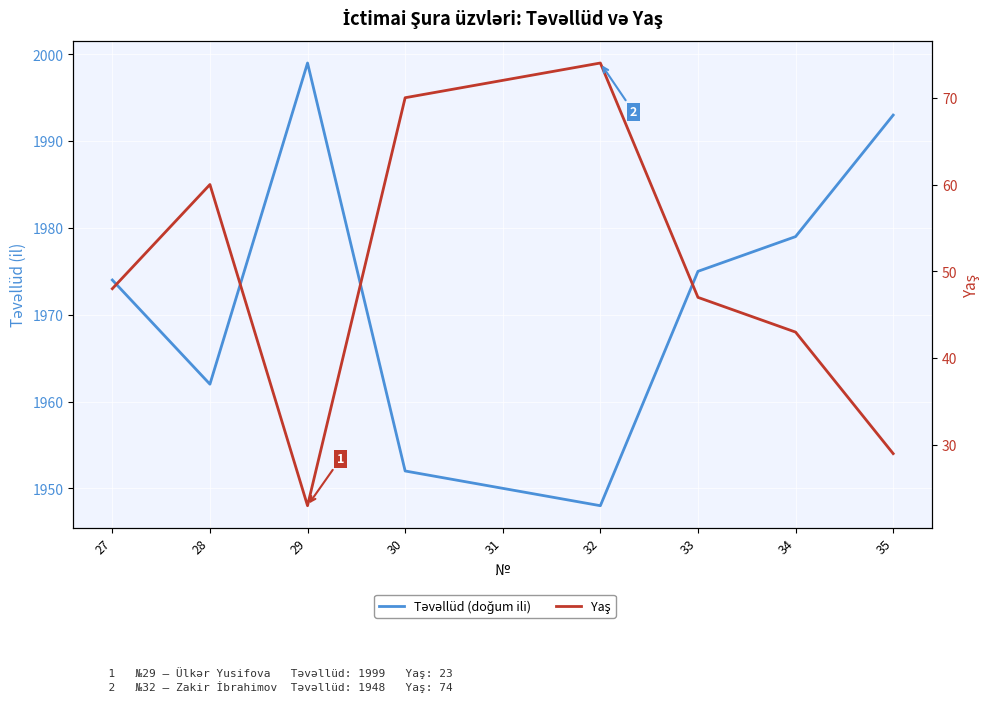

Which series has the largest total across all categories?

Təvəllüd (doğum ili)